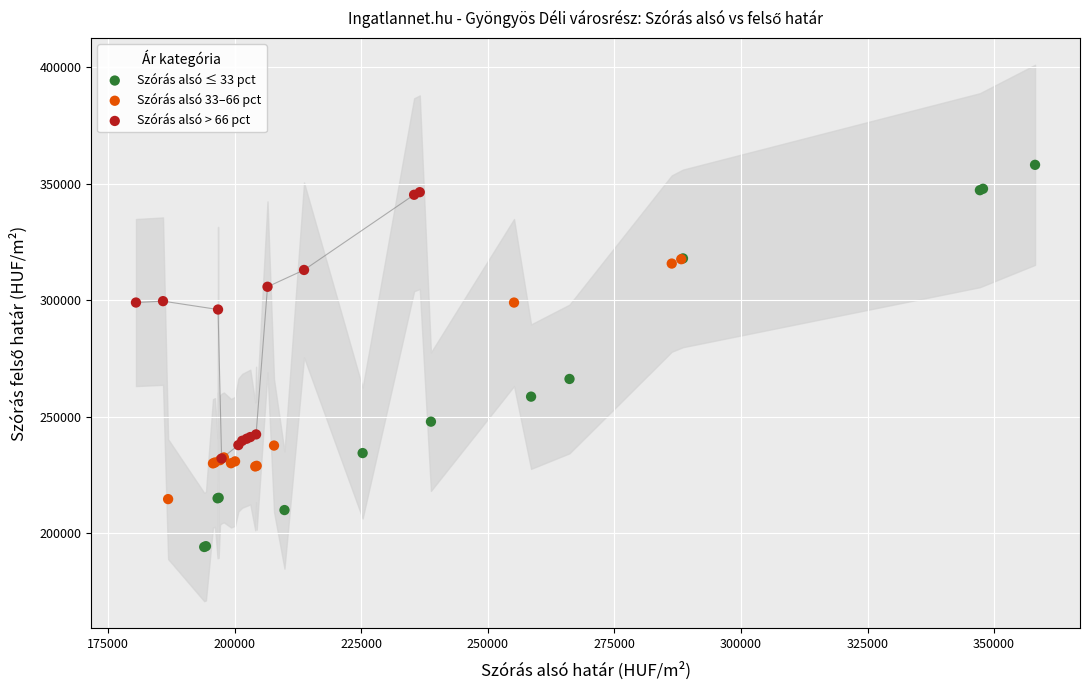

Which series contains the lowest Y value?

Szórás alsó ≤ 33 pct